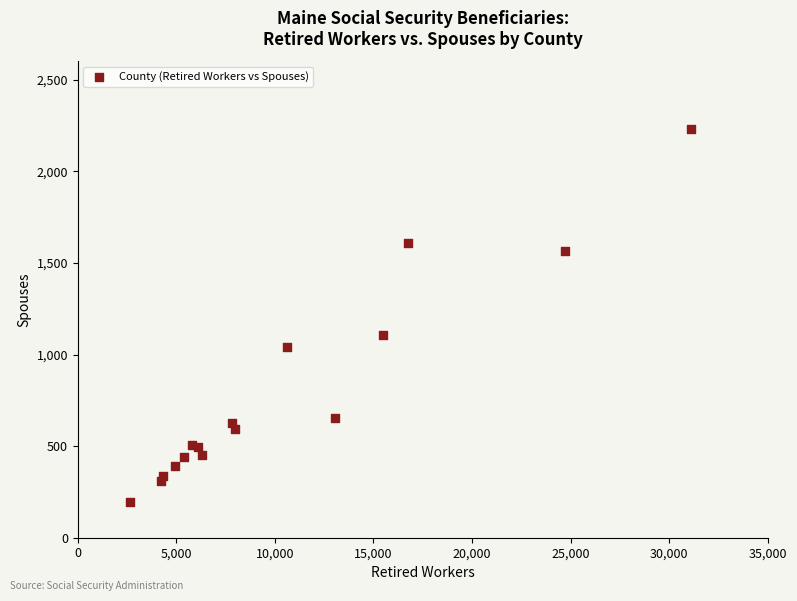

What Y value in the scatter plot is closest to 1212?

1105